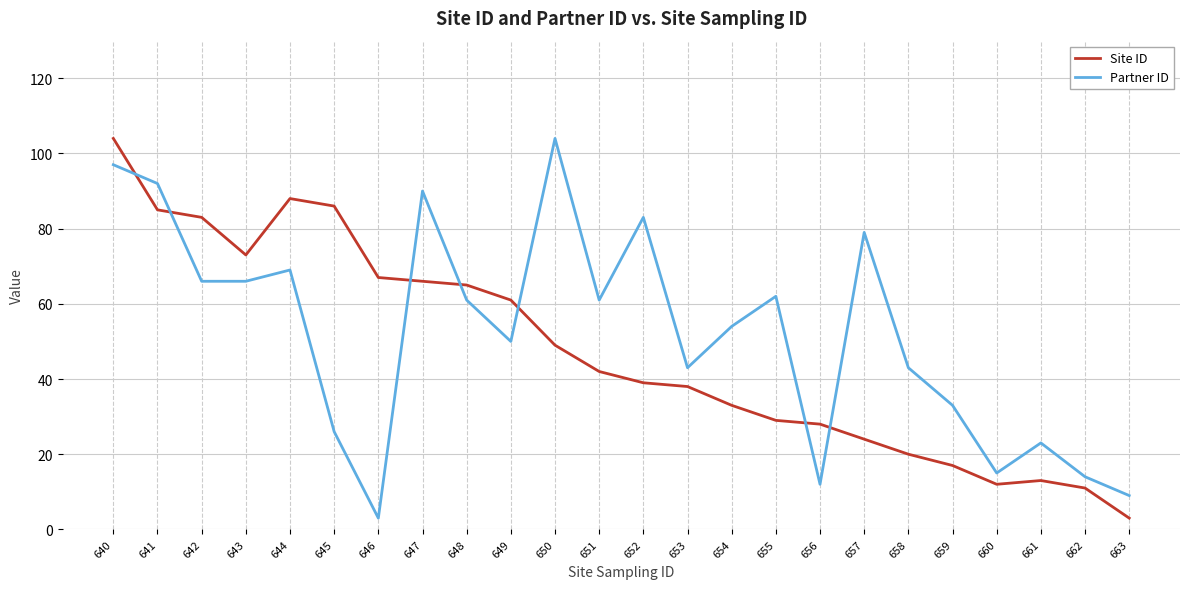

Reading right to left, extract all data points from this chart.

Site ID: 663=3	662=11	661=13	660=12	659=17	658=20	657=24	656=28	655=29	654=33	653=38	652=39	651=42	650=49	649=61	648=65	647=66	646=67	645=86	644=88	643=73	642=83	641=85	640=104
Partner ID: 663=9	662=14	661=23	660=15	659=33	658=43	657=79	656=12	655=62	654=54	653=43	652=83	651=61	650=104	649=50	648=61	647=90	646=3	645=26	644=69	643=66	642=66	641=92	640=97